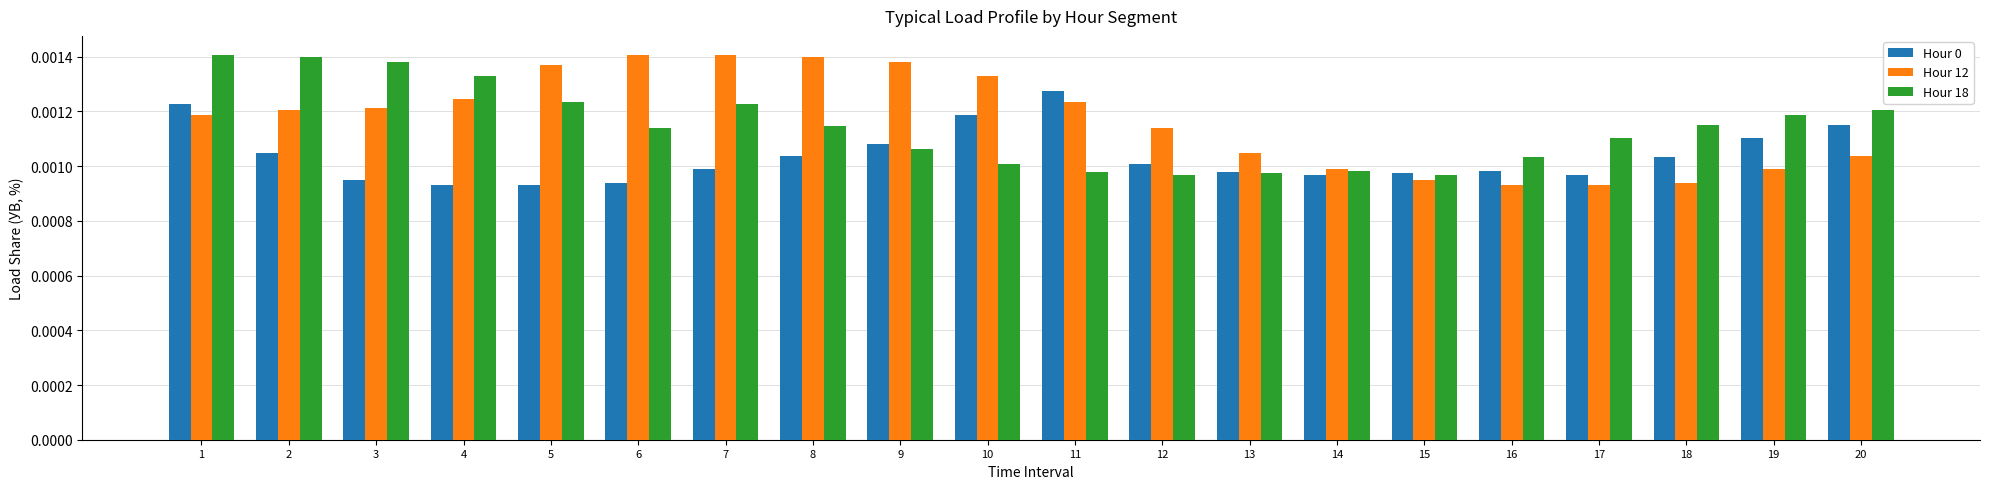

Is the value of Hour 18 at 5 greater than the value of Hour 12 at 13?

Yes